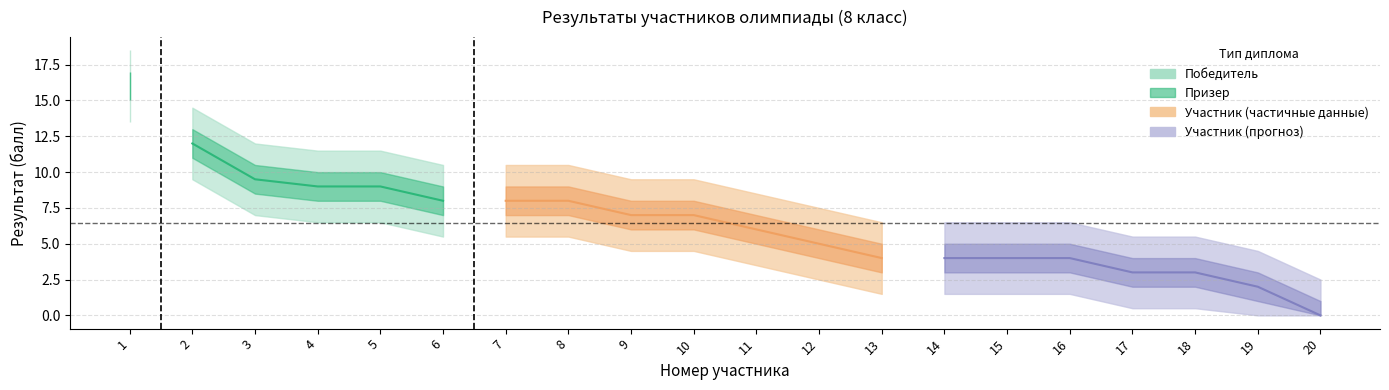

At how many categories does at least one series exceed 7?

8